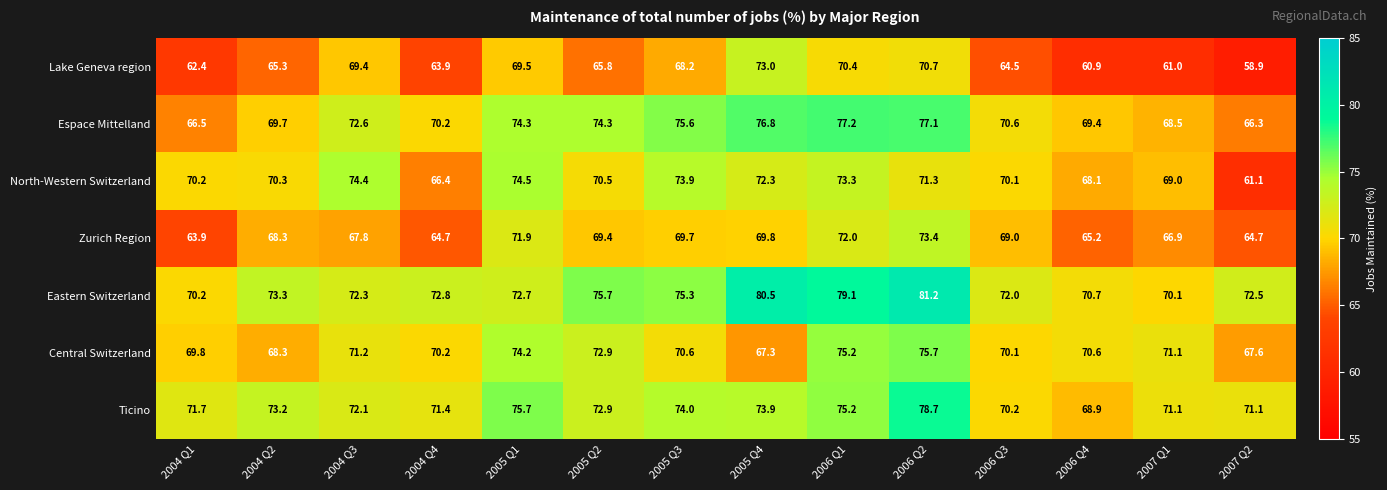

The value of Eastern Switzerland at 2006 Q2 is 35.0. True or false?

False